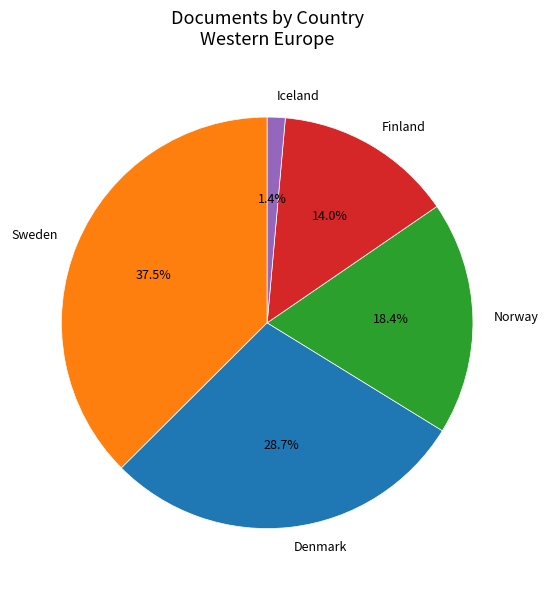

Rank the categories by value from lowest to highest.

Iceland, Finland, Norway, Denmark, Sweden